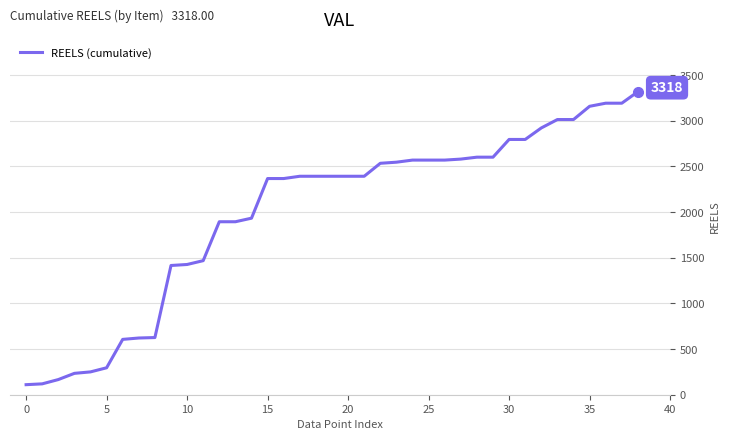

What is the smallest value displayed?

110